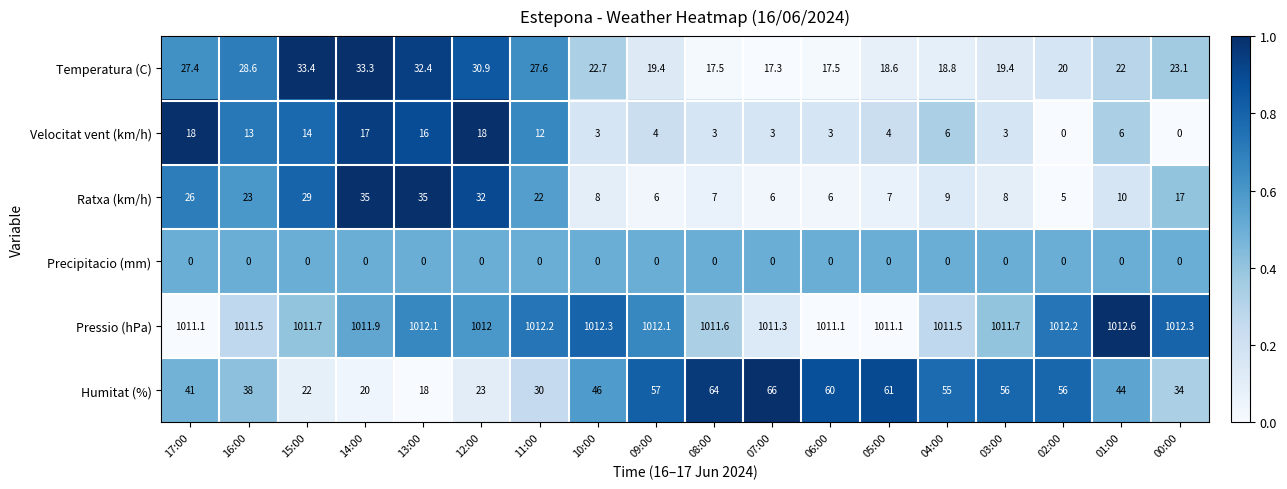

Is it true that Ratxa (km/h) equals 61.5 at 13:00?

False